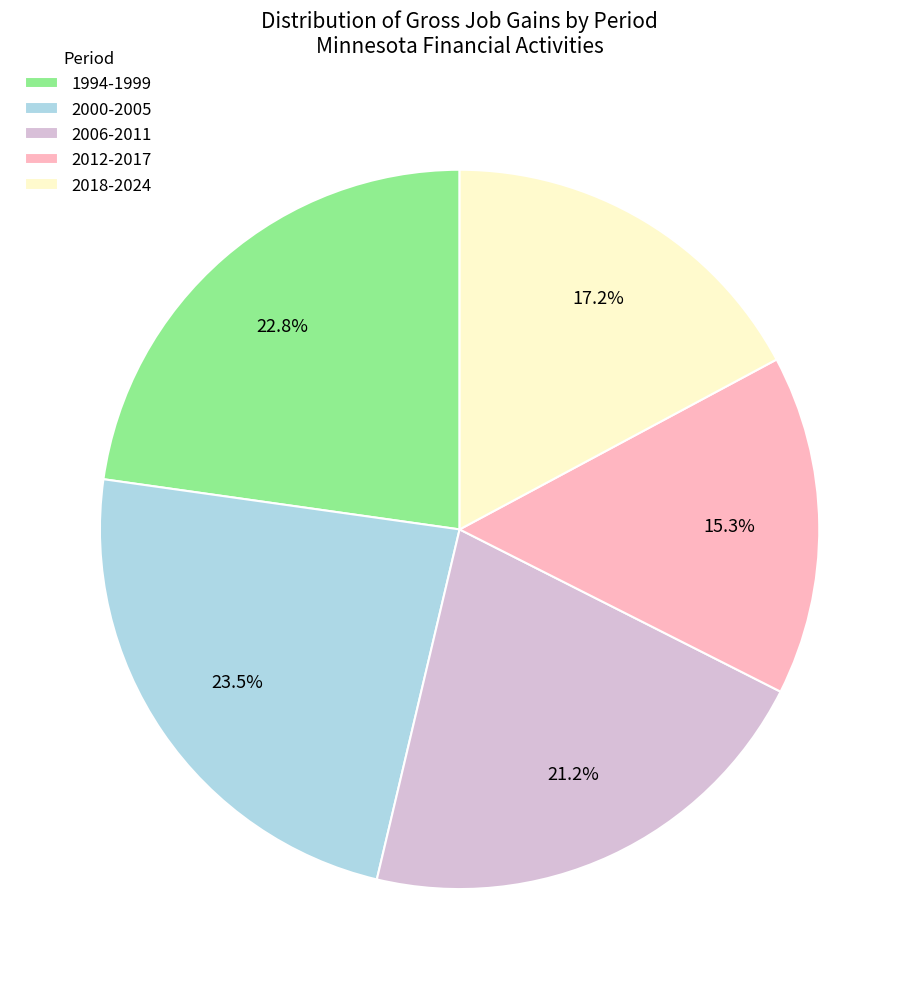

How many segments does this pie chart have?

5